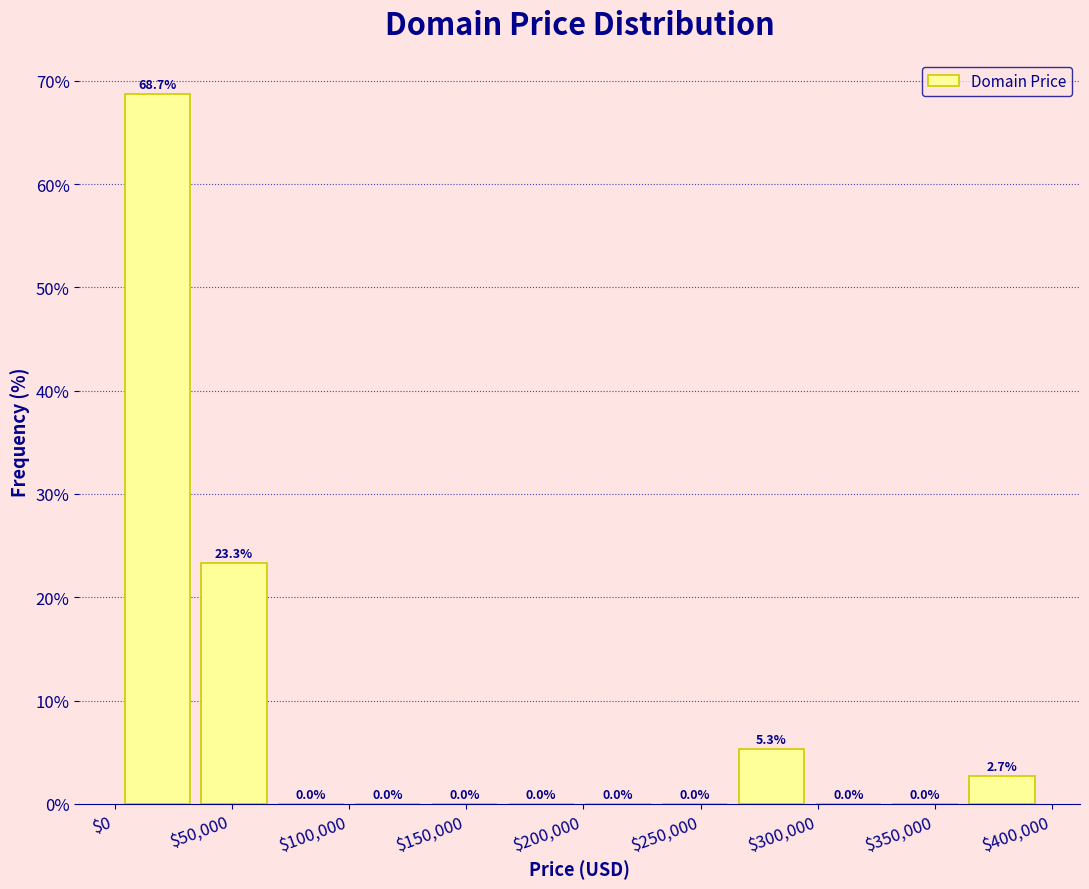

Reading left to right, list every bar in this chart as the range it spans on the x-axis followed by its height. The bar edges are not printed on the chart, so give them approximately, as read against the axis.

0 to 35000: 68.7
35000 to 65000: 23.3
65000 to 100000: 0.0
100000 to 135000: 0.0
135000 to 165000: 0.0
165000 to 200000: 0.0
200000 to 230000: 0.0
230000 to 265000: 0.0
265000 to 295000: 5.3
295000 to 330000: 0.0
330000 to 360000: 0.0
360000 to 395000: 2.7